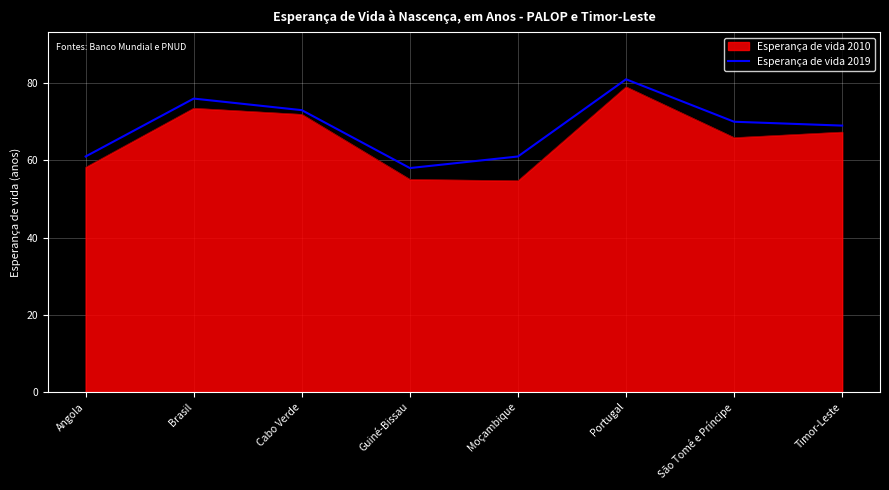

What position from the left is Cabo Verde?

3